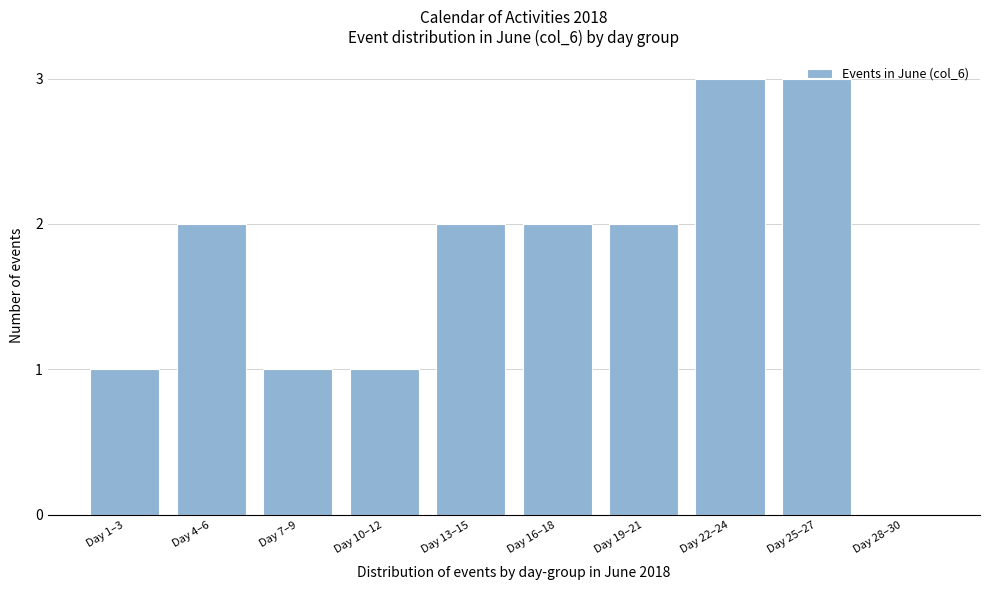

What is the greatest value displayed?

3